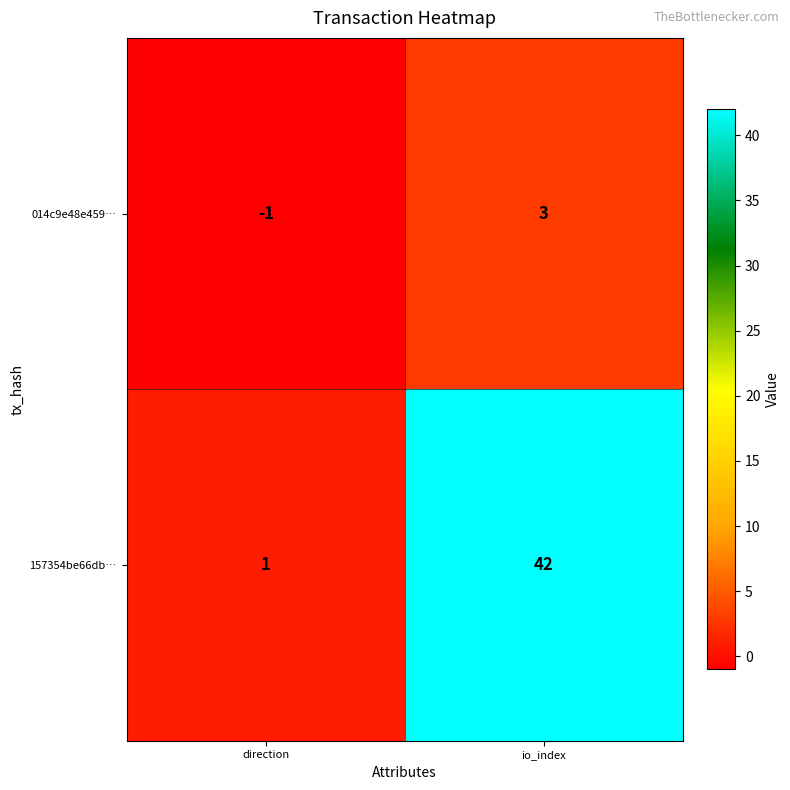

At which category is the sum across all series the highest?

io_index